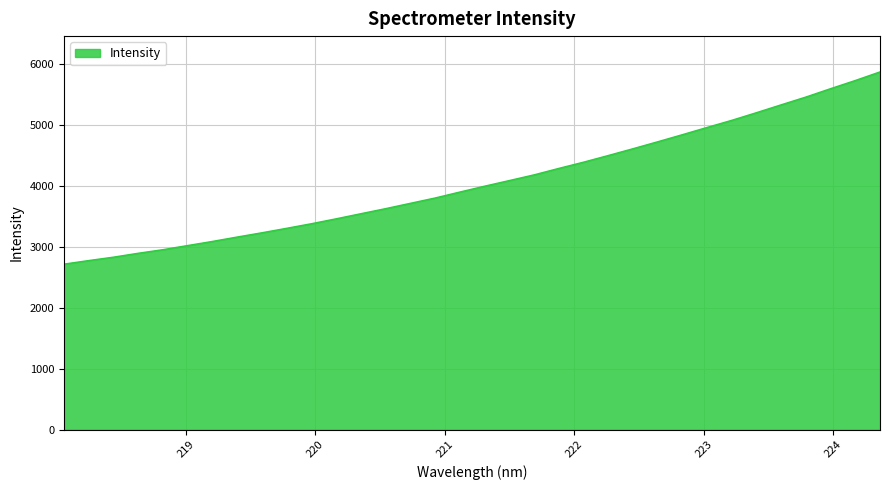

What is the greatest value displayed?

5869.1